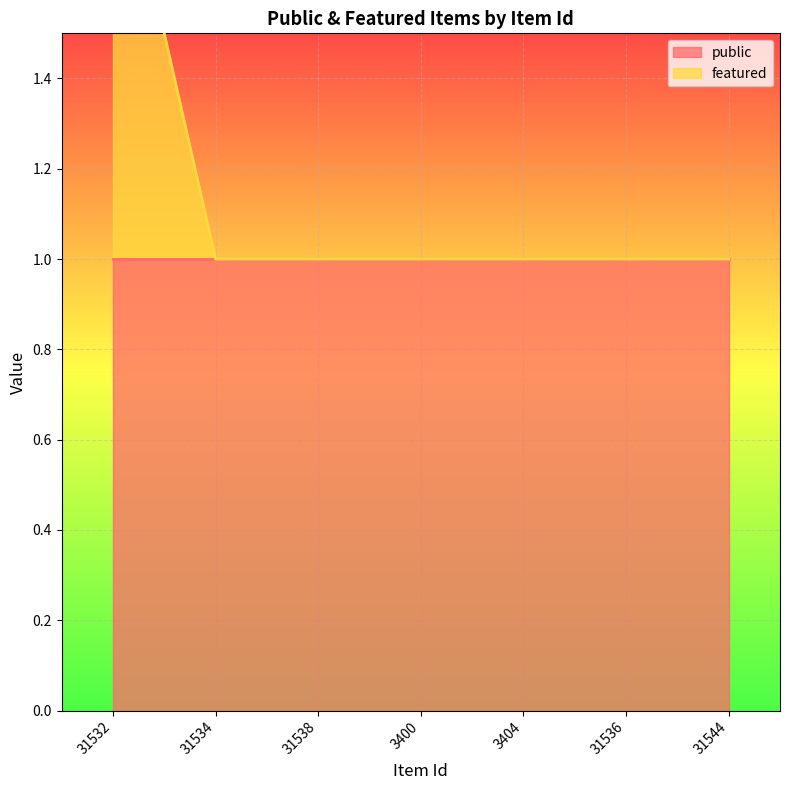

Rank the categories by value from lowest to highest.

31534, 31538, 3400, 3404, 31536, 31544, 31532